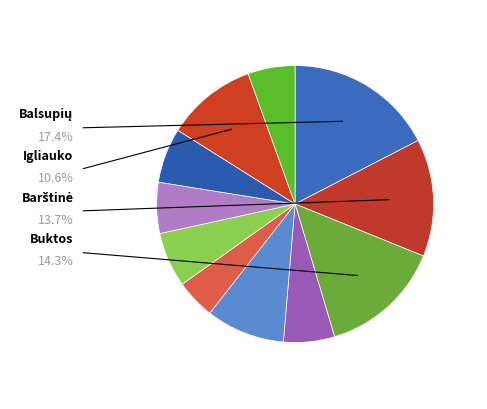

To the nearest percent, what is the difference between the largest and smallest slice percentages?

13%